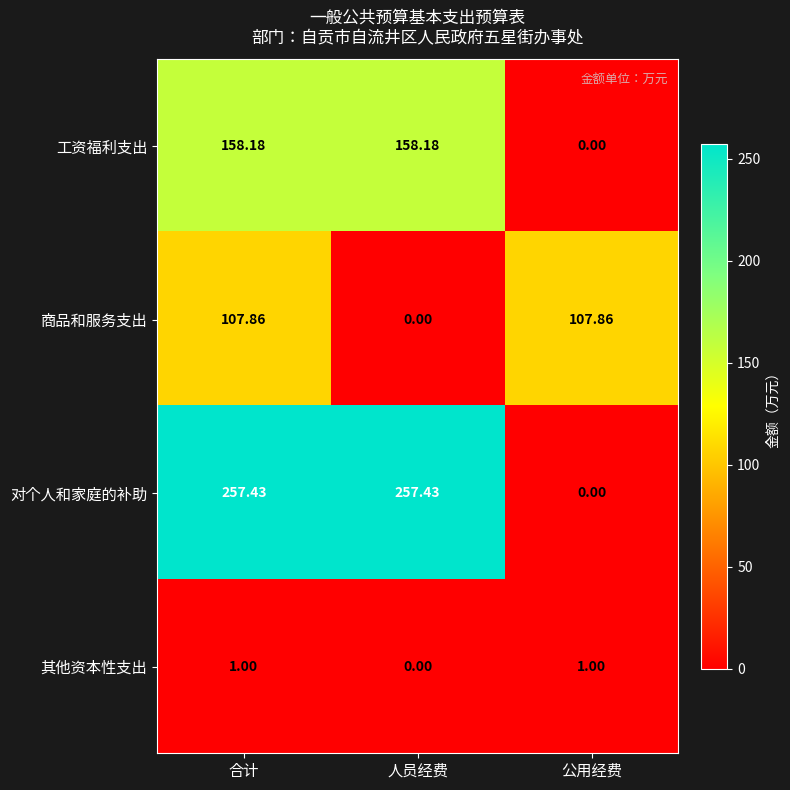

At 合计, list the series in order from largest to smallest.

对个人和家庭的补助, 工资福利支出, 商品和服务支出, 其他资本性支出